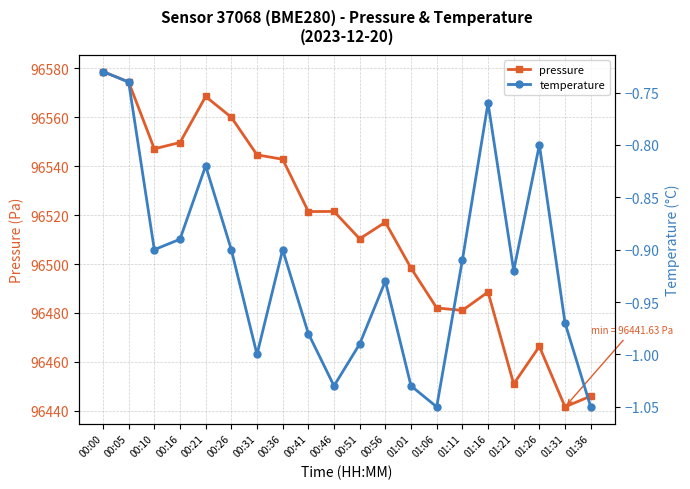

List the series in order of their overall mean, highest first.

pressure, temperature